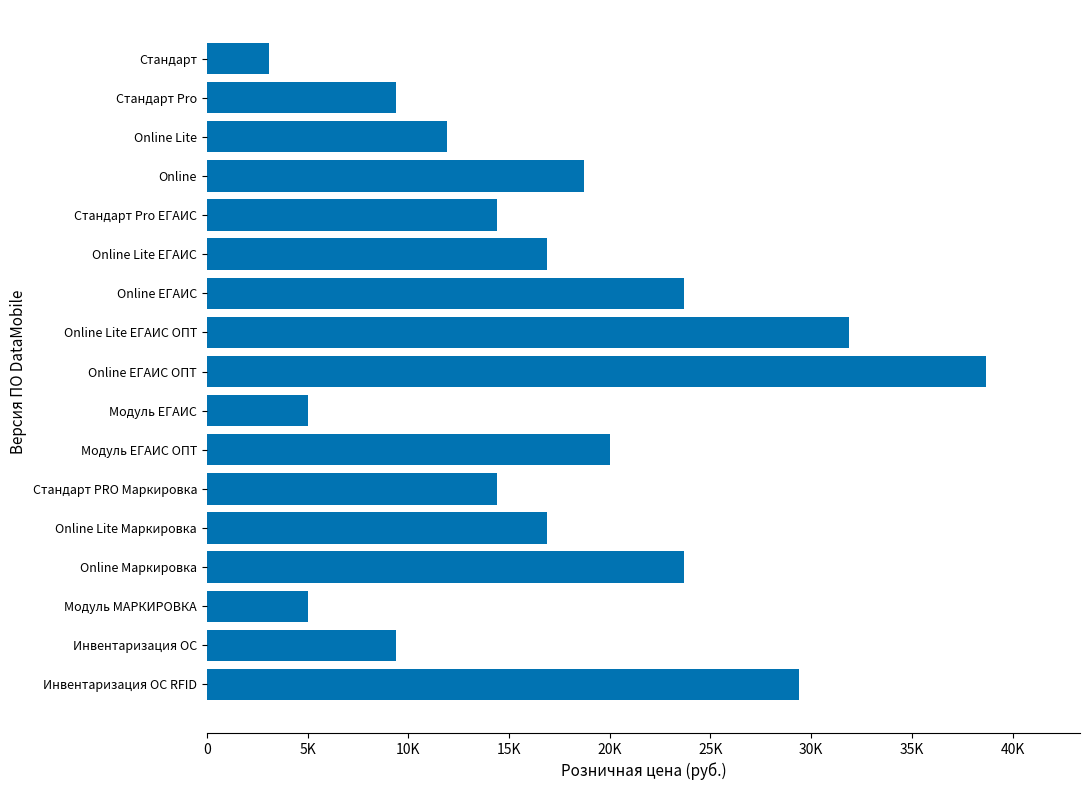

Are the bars horizontal?

Yes